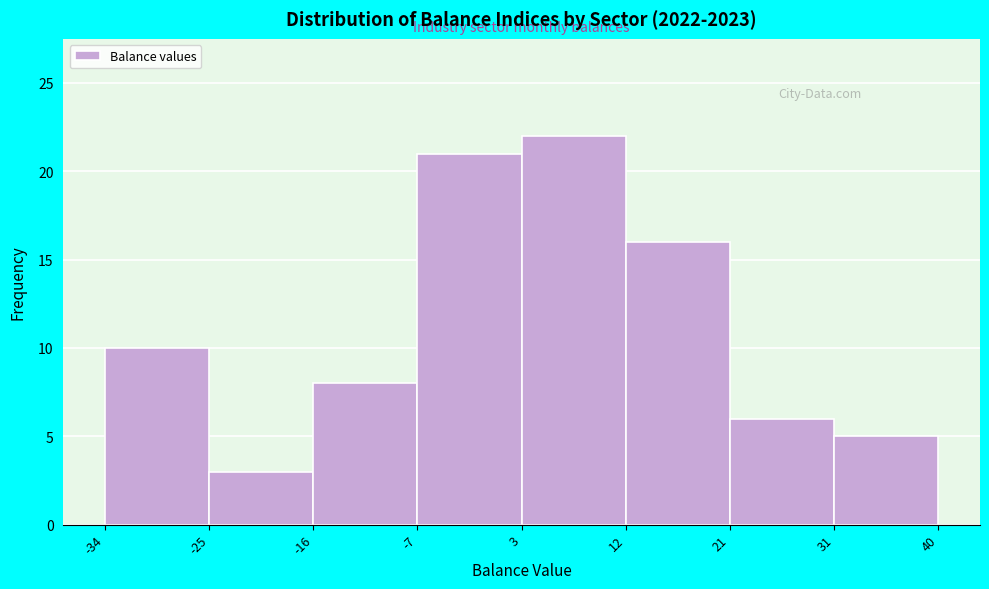

Reading left to right, list every bar in this chart as the range it spans on the x-axis followed by its height. The values are not printed on the chart, so give them approximately, as read against the axis.

-34 to -25: 10
-25 to -16: 3
-16 to -7: 8
-7 to 3: 21
3 to 12: 22
12 to 21: 16
21 to 31: 6
31 to 40: 5